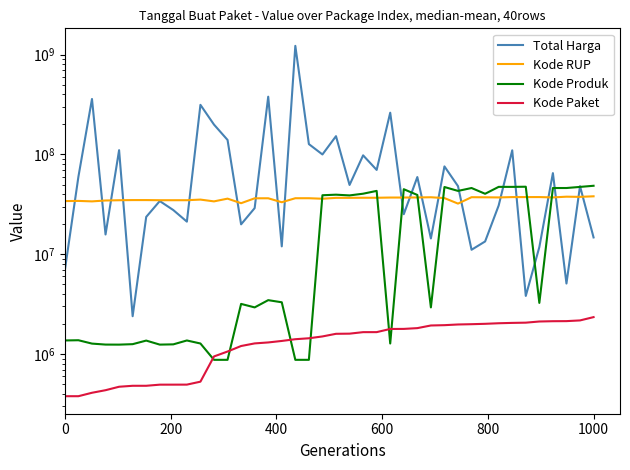

Reading left to right, what are all the values shown in this chart?

Total Harga: 6936000	59935000	359500000	15787200	110389990	2395750	23680800	34132505	27720000	21231000	314121780	199200000	139800000	19950000	29000000	379075000	12000000	1224682000	127000000	100000000	152477000	49478000	98000000	70000000	262118150	25200000	59375000	14400000	75920000	48140000	11100000	13442000	30800000	110000000	3825000	11800000	65000000	5093000	48140000	14750000
Kode RUP: 34109987	34247119	33878078	34576399	34794270	34913450	34913463	34804669	34804669	34804669	35308255	33878833	36093771	32487834	36371967	36396663	33214581	36437720	36437569	36013792	36748908	36753382	36835699	36835774	37018279	37020188	37091671	37260462	36562280	32185622	37311798	37222011	37108793	37408659	37405582	37424061	37129591	37755421	37590366	38099253
Kode Produk: 1369937	1376960	1274096	1245757	1244193	1257592	1366038	1244856	1252089	1369435	1277005	876253	876253	3183002	2936620	3471167	3304370	876318	876227	39034119	39541807	38884506	40442466	43150276	1277005	44858641	39287569	2936620	47193732	43138395	46113666	40372499	47356577	47336594	47513089	3257267	46109306	46112337	47304990	48562859
Kode Paket: 378630	378667	409855	434878	470979	481472	481528	494126	494315	494589	529386	947278	1061266	1205257	1279649	1308563	1354517	1409947	1440709	1502912	1597005	1602603	1659185	1659934	1785781	1788370	1820441	1935089	1949122	1980186	1993460	2011140	2037404	2053931	2065183	2121450	2135660	2139573	2174549	2346755